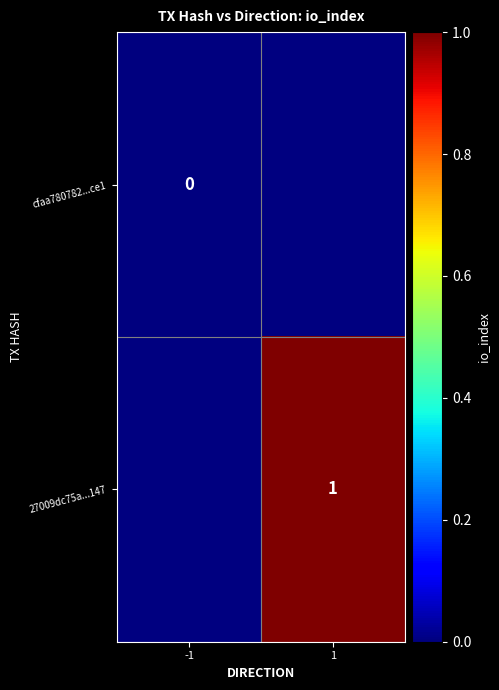

Which label corresponds to the smallest value in the chart?

-1